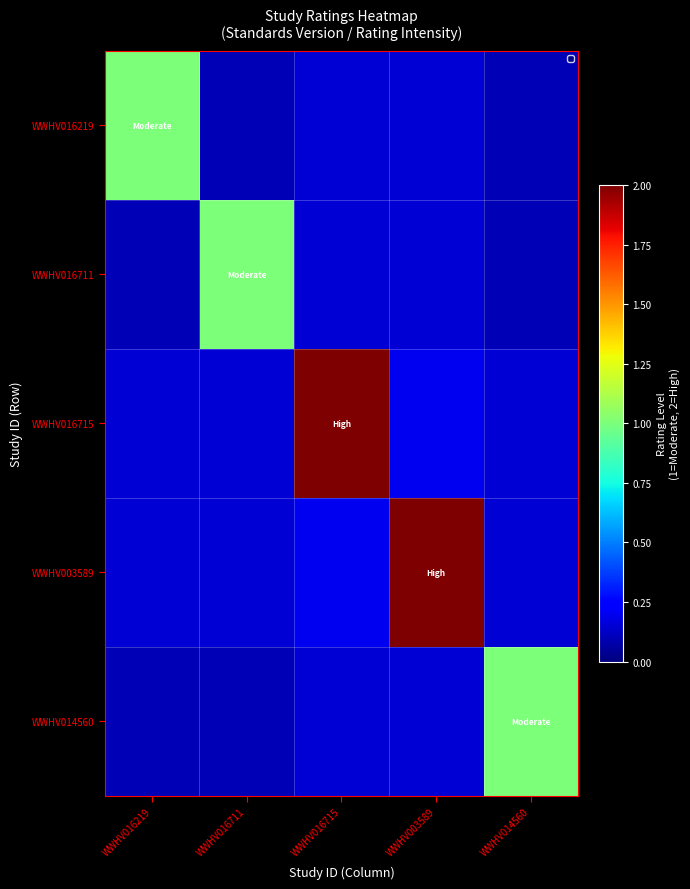

Reading right to left, list all the values displayed in this chart.

WWHV016219: WWHV014560=0.1	WWHV003589=0.2	WWHV016715=0.2	WWHV016711=0.1	WWHV016219=1.0
WWHV016711: WWHV014560=0.1	WWHV003589=0.2	WWHV016715=0.2	WWHV016711=1.0	WWHV016219=0.1
WWHV016715: WWHV014560=0.2	WWHV003589=0.2	WWHV016715=2.0	WWHV016711=0.2	WWHV016219=0.2
WWHV003589: WWHV014560=0.2	WWHV003589=2.0	WWHV016715=0.2	WWHV016711=0.2	WWHV016219=0.2
WWHV014560: WWHV014560=1.0	WWHV003589=0.2	WWHV016715=0.2	WWHV016711=0.1	WWHV016219=0.1